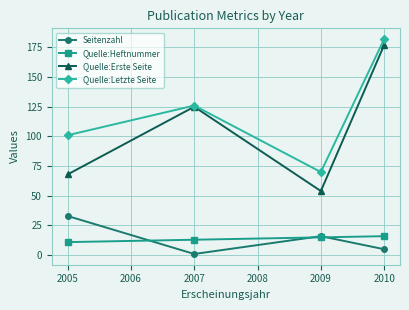

True or false: Seitenzahl and Quelle:Erste Seite intersect in this chart.

False